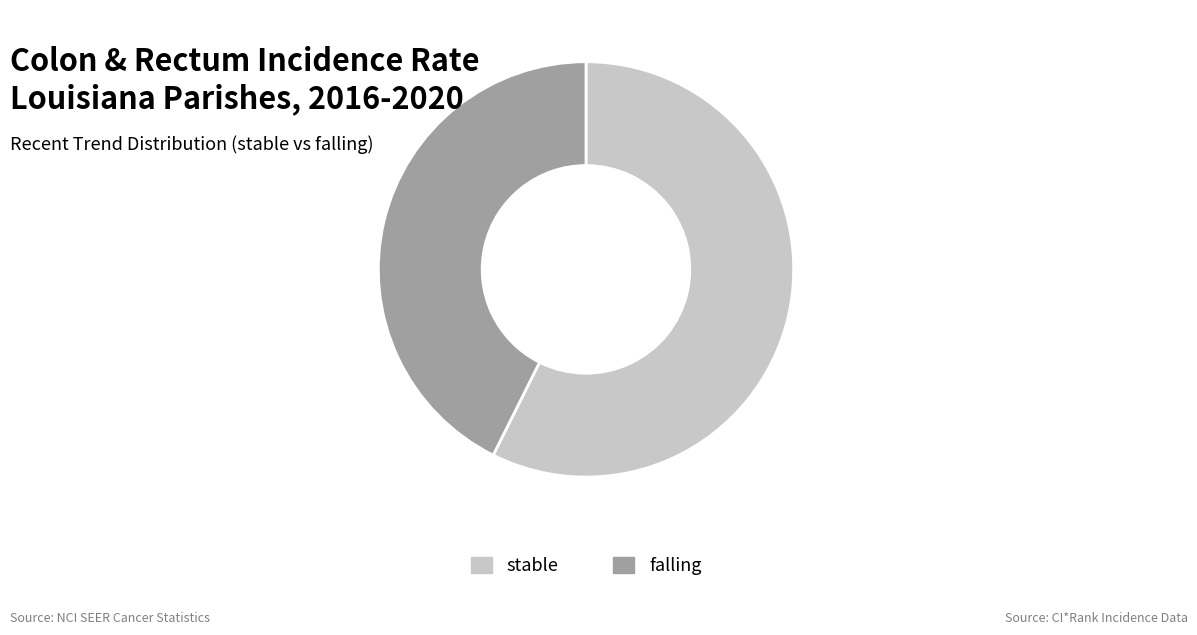

Does any single category account for the majority?

Yes